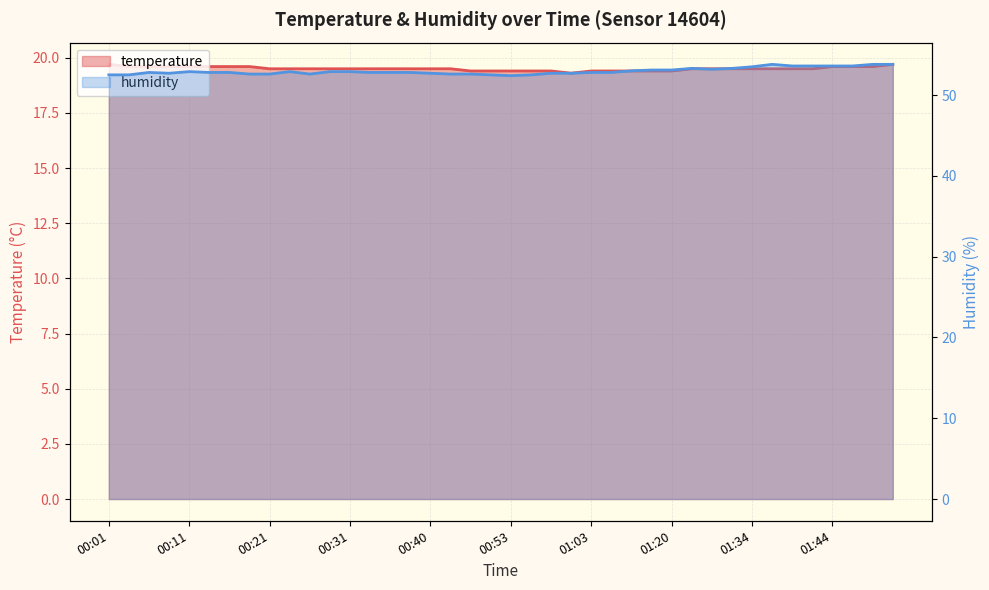

How many interior local valleys does the humidity series have?

4